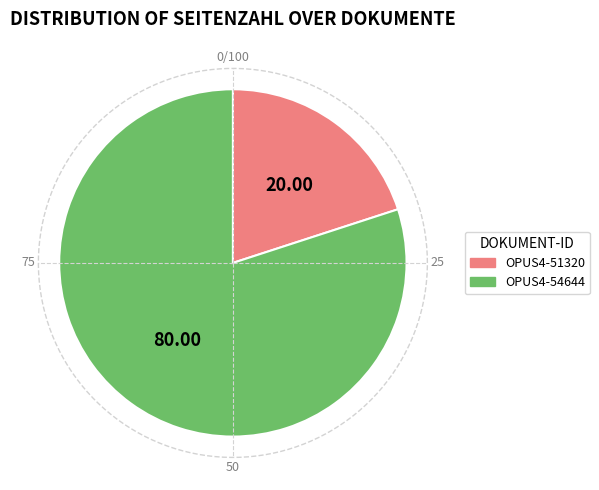

Does OPUS4-54644 represent more than half of the total?

Yes